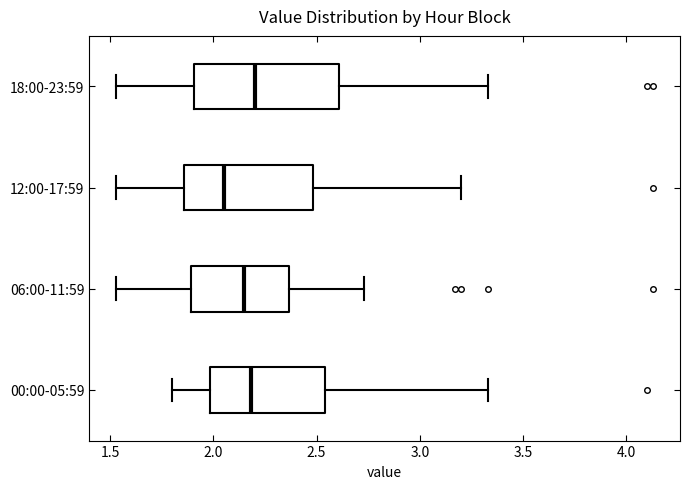

Reading bottom to top, read every box against the x-axis: the position of its median line, the range the box covers, and the ends of its whiskers. The values are not printed on the chart, so give them approximately, as read against the axis.

00:00-05:59: median 2.20, box 2.00 to 2.55, whiskers 1.80 to 3.35
06:00-11:59: median 2.15, box 1.90 to 2.35, whiskers 1.55 to 2.75
12:00-17:59: median 2.05, box 1.85 to 2.50, whiskers 1.55 to 3.20
18:00-23:59: median 2.20, box 1.90 to 2.60, whiskers 1.55 to 3.35